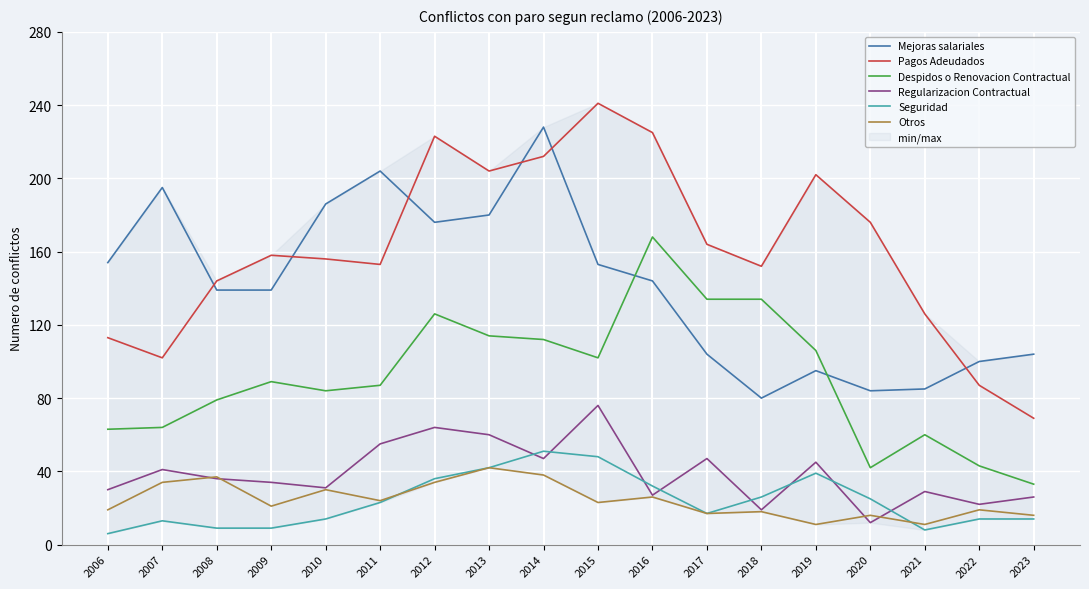

True or false: Mejoras salariales and Seguridad cross at least once.

False